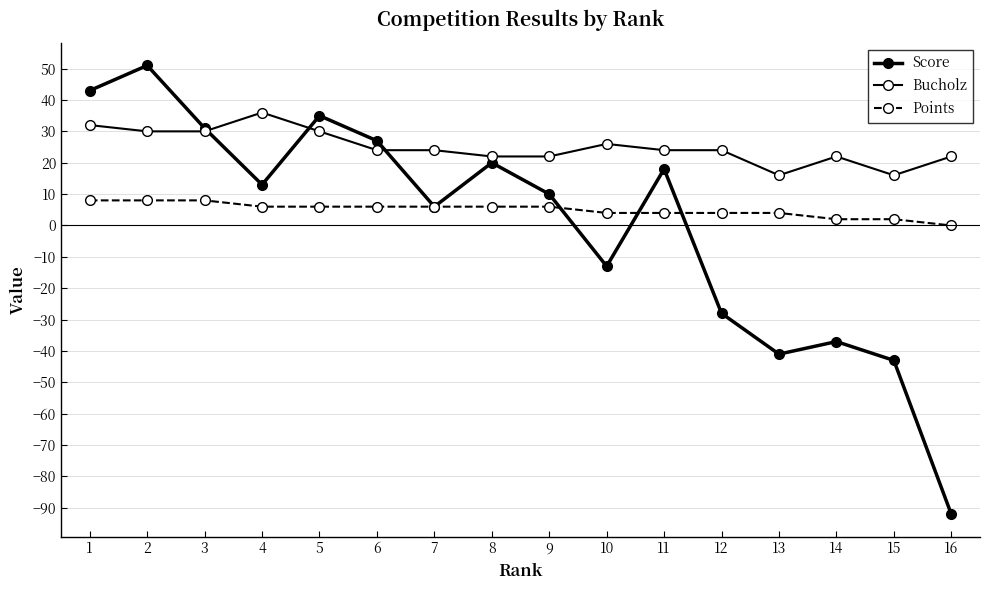

Is this an area chart (filled region under the line)?

No